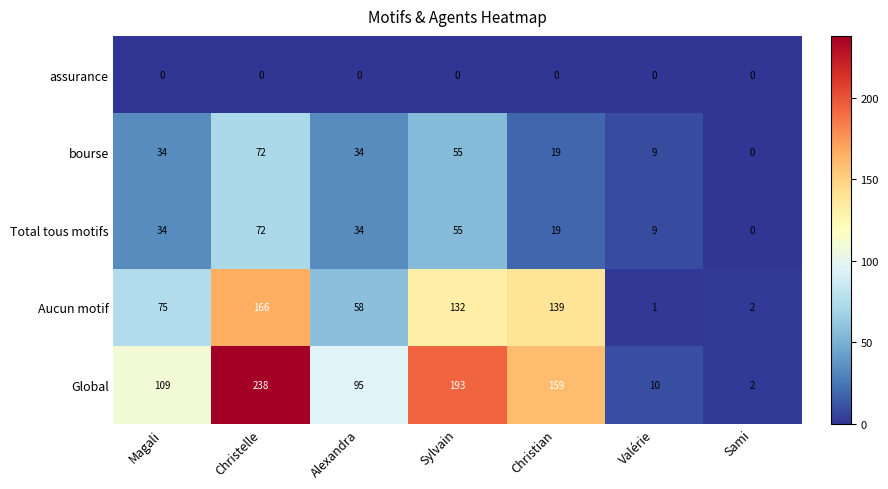

How many Total tous motifs values are between 9 and 55?

5